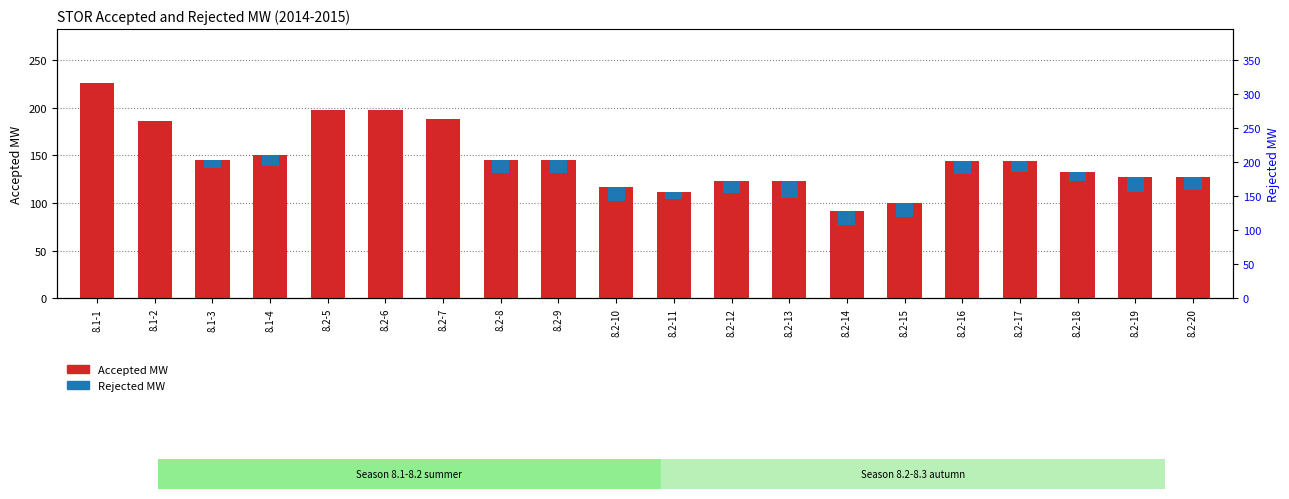

What is the spread (max minus min) of values at 8.2-20?

113.7